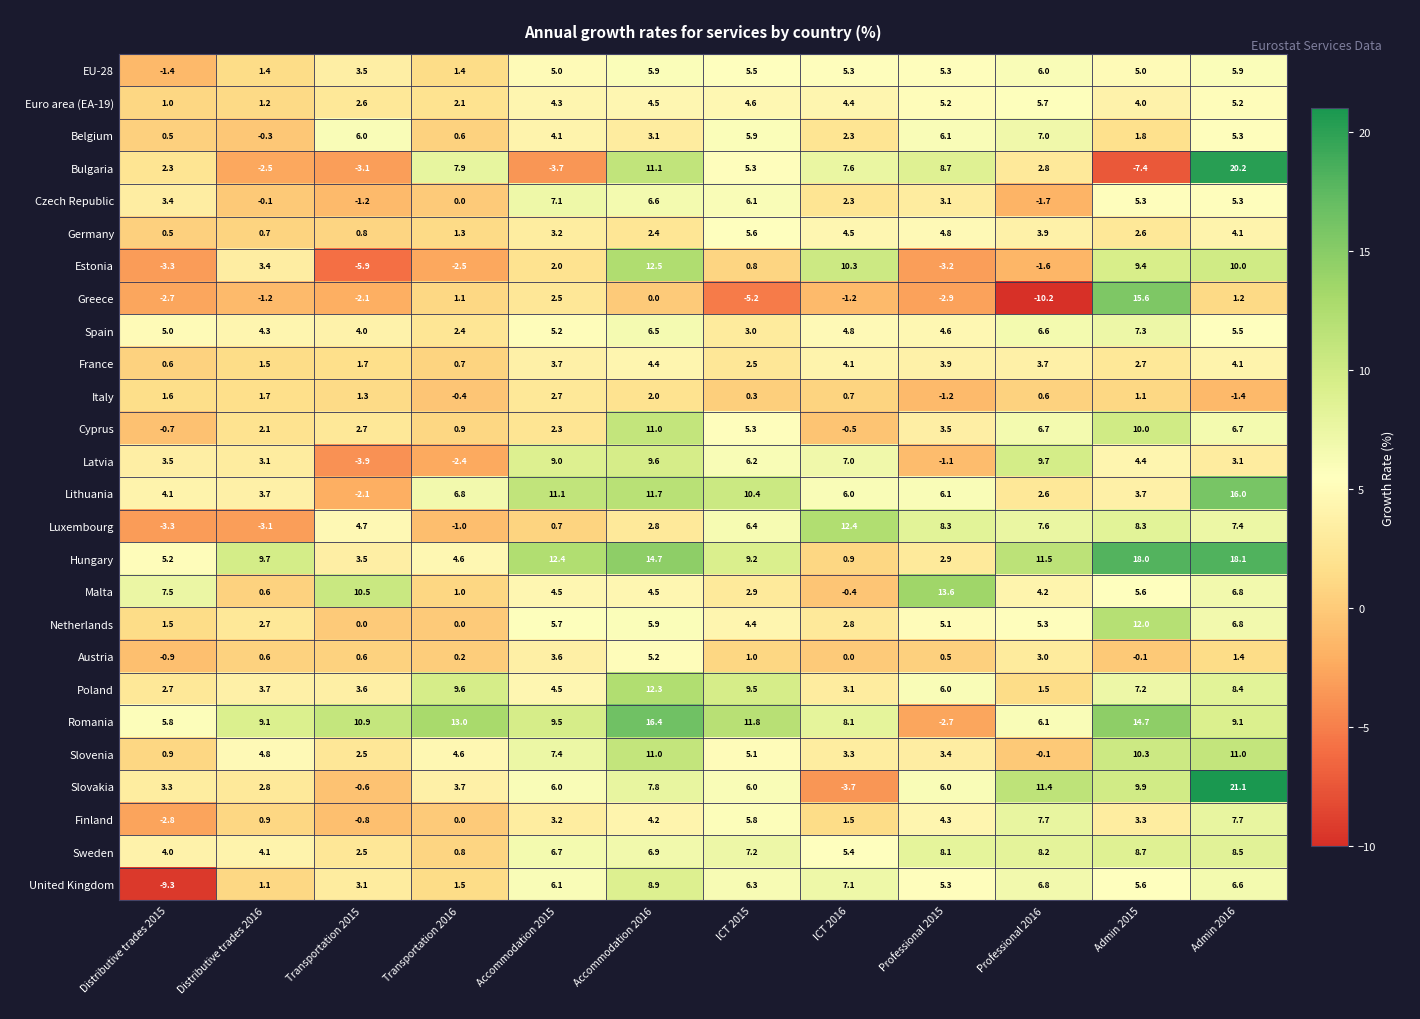

At which category is the sum across all series the highest?

Admin 2016